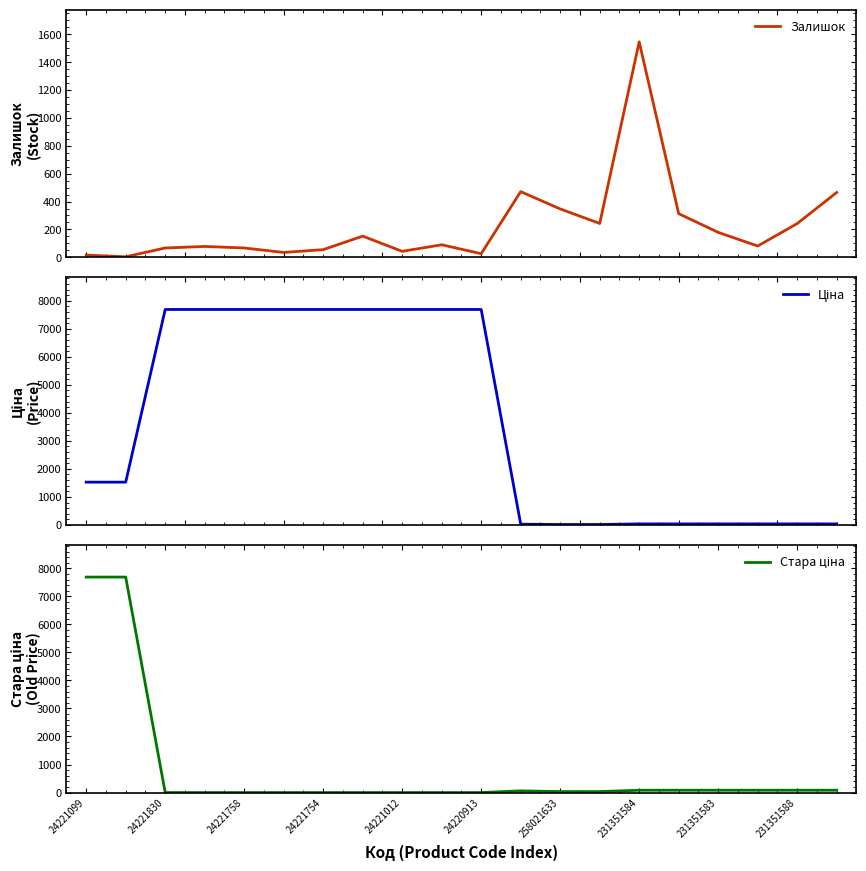

What is the maximum value for Залишок?

1545